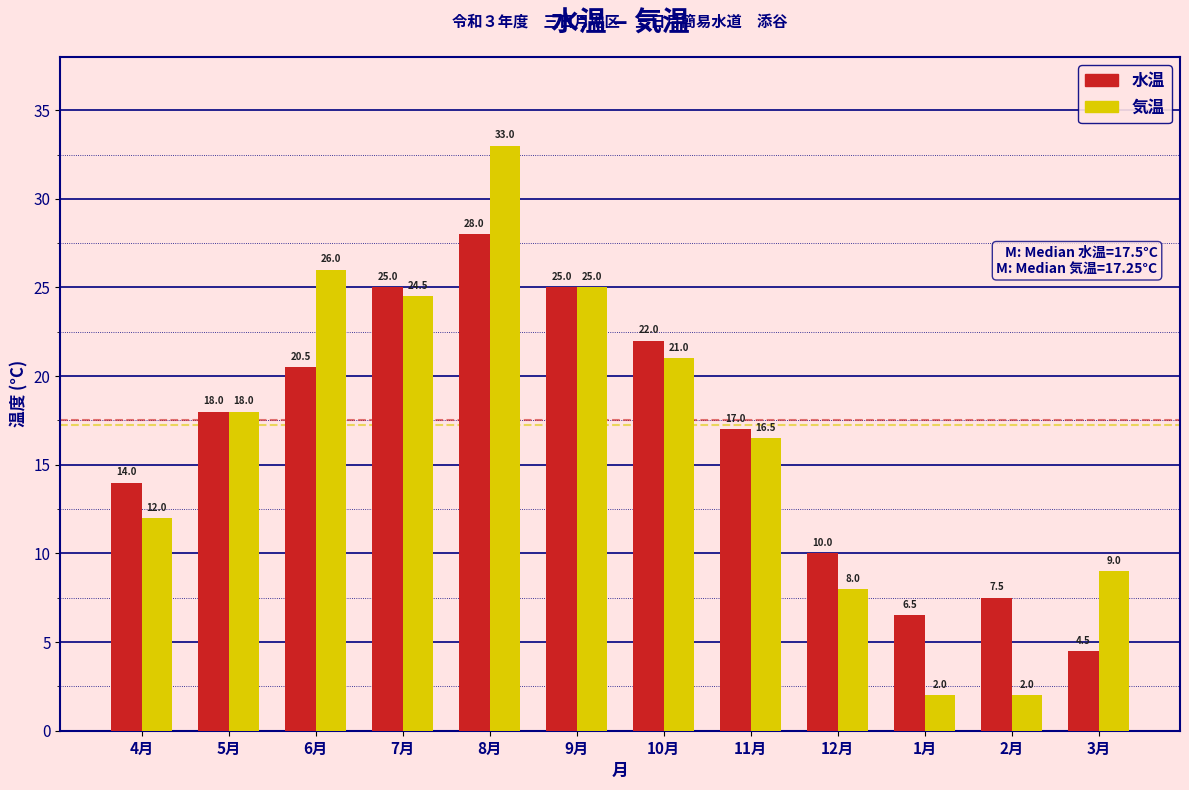

Reading left to right, list all the values displayed in this chart.

水温: 4月=14.0	5月=18.0	6月=20.5	7月=25.0	8月=28.0	9月=25.0	10月=22.0	11月=17.0	12月=10.0	1月=6.5	2月=7.5	3月=4.5
気温: 4月=12.0	5月=18.0	6月=26.0	7月=24.5	8月=33.0	9月=25.0	10月=21.0	11月=16.5	12月=8.0	1月=2.0	2月=2.0	3月=9.0